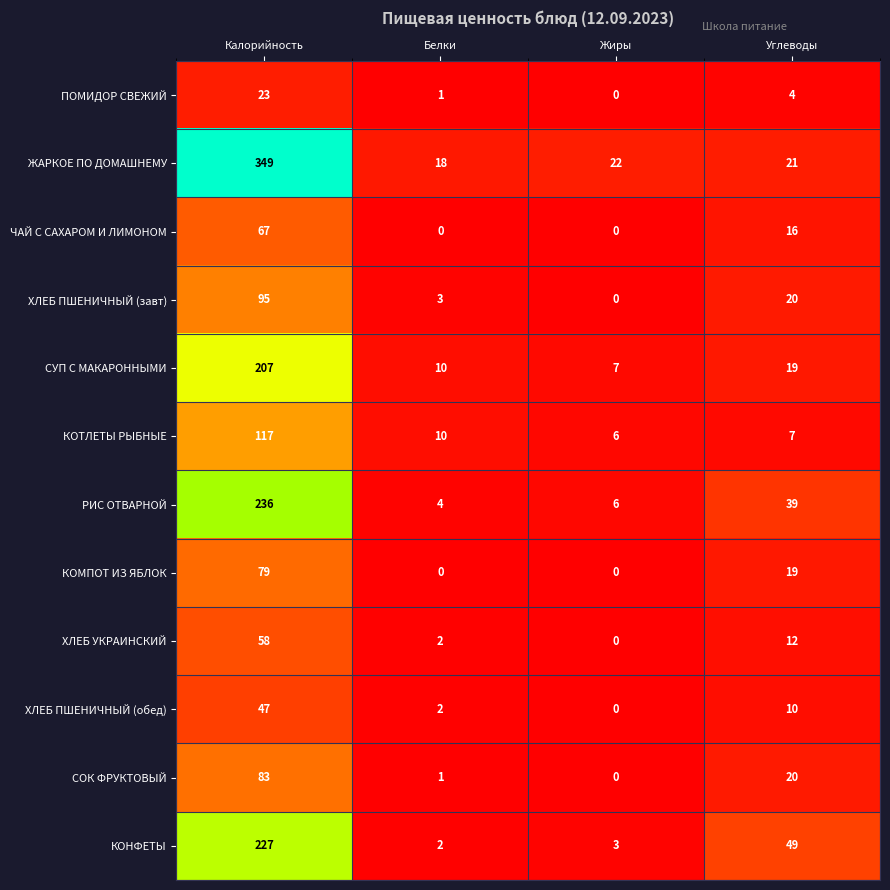

At which label is СУП С МАКАРОННЫМИ closest to 107?

Углеводы